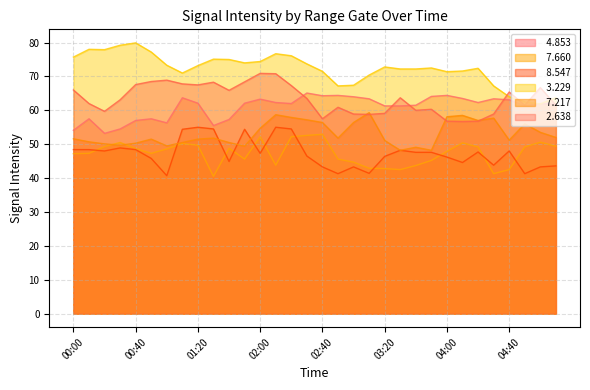

Between 00:20 and 03:40, which series saw the biggest shift?

  4.853